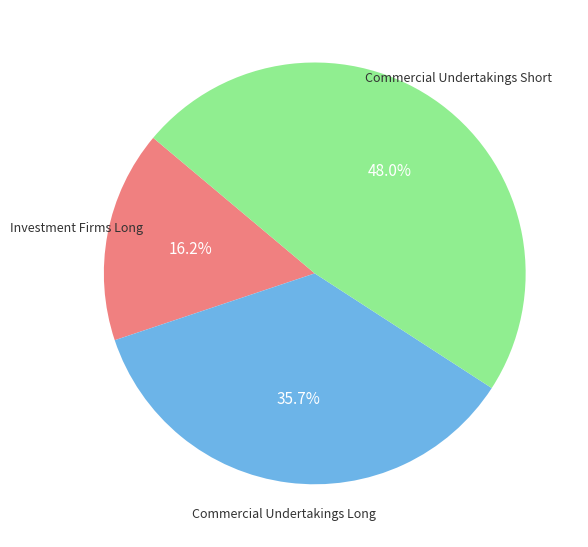

Is there a majority slice in this chart?

No